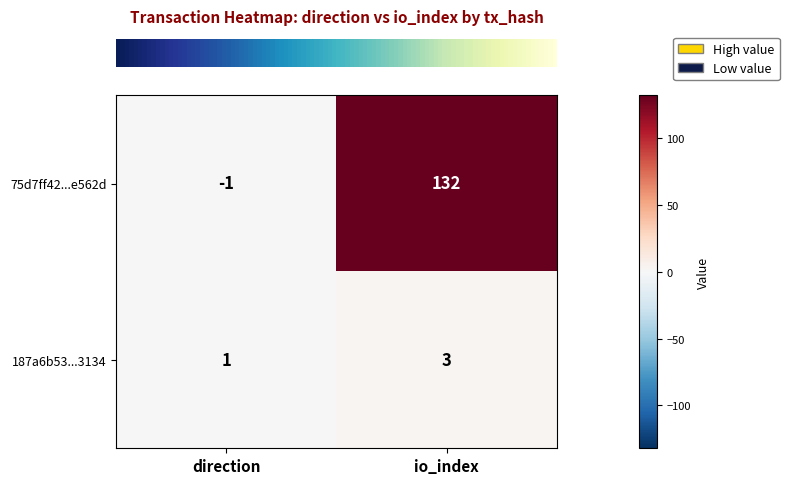

At how many categories does at least one series exceed 91?

1